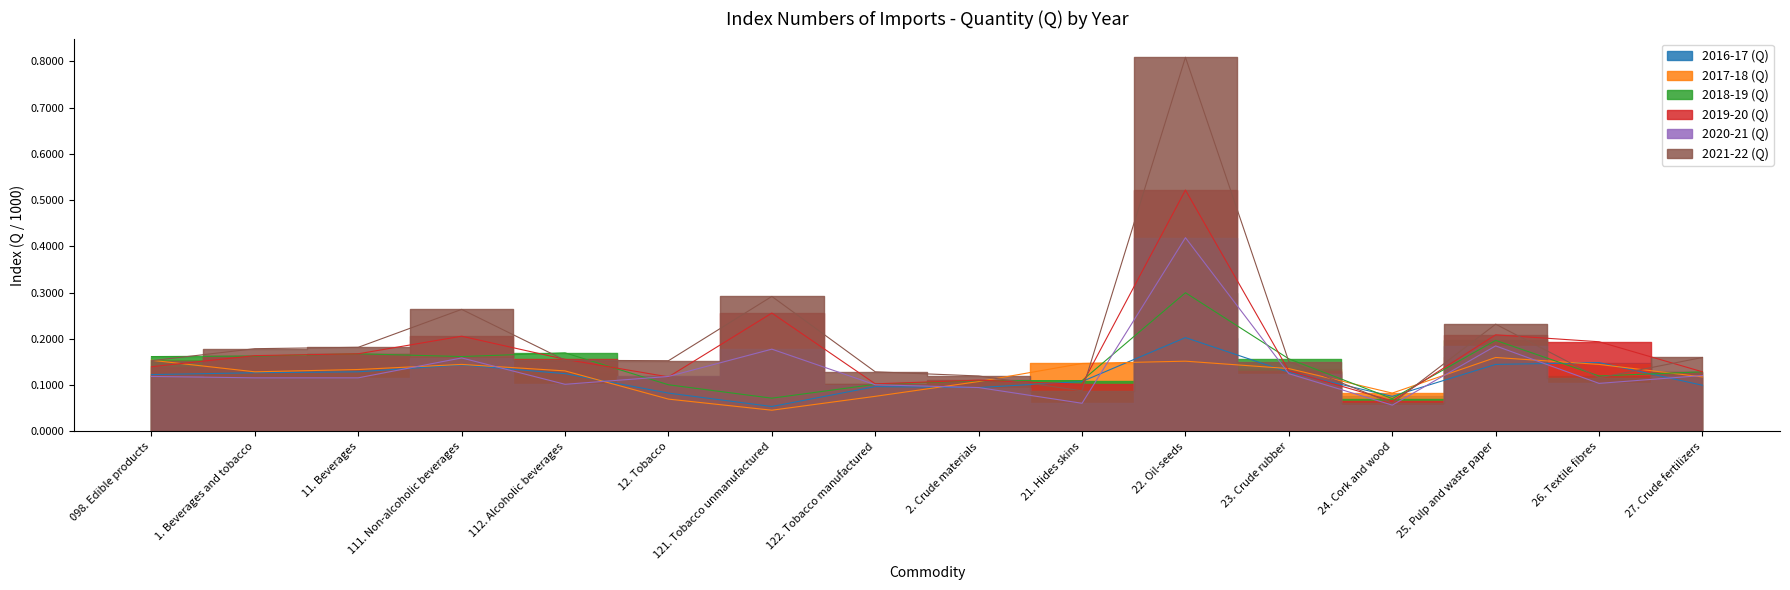

What are all the series names shown in the legend?

2016-17 (Q), 2017-18 (Q), 2018-19 (Q), 2019-20 (Q), 2020-21 (Q), 2021-22 (Q)